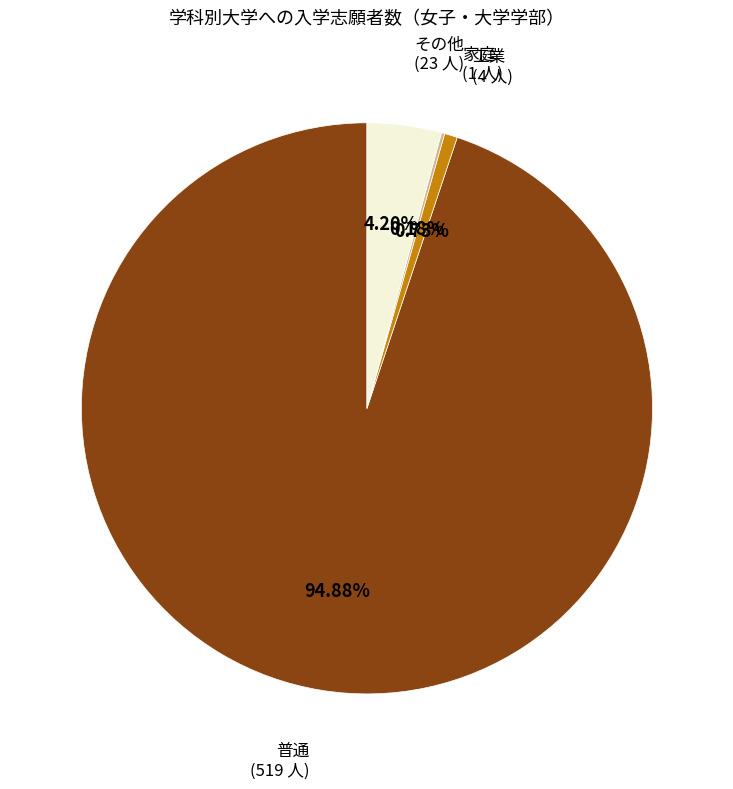

Is there any slice that represents more than half of the pie?

Yes